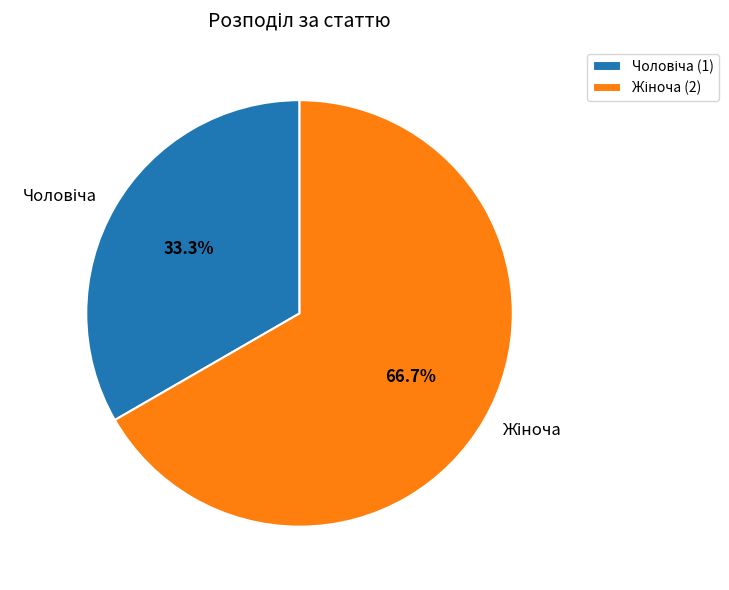

Is there any slice that represents more than half of the pie?

Yes